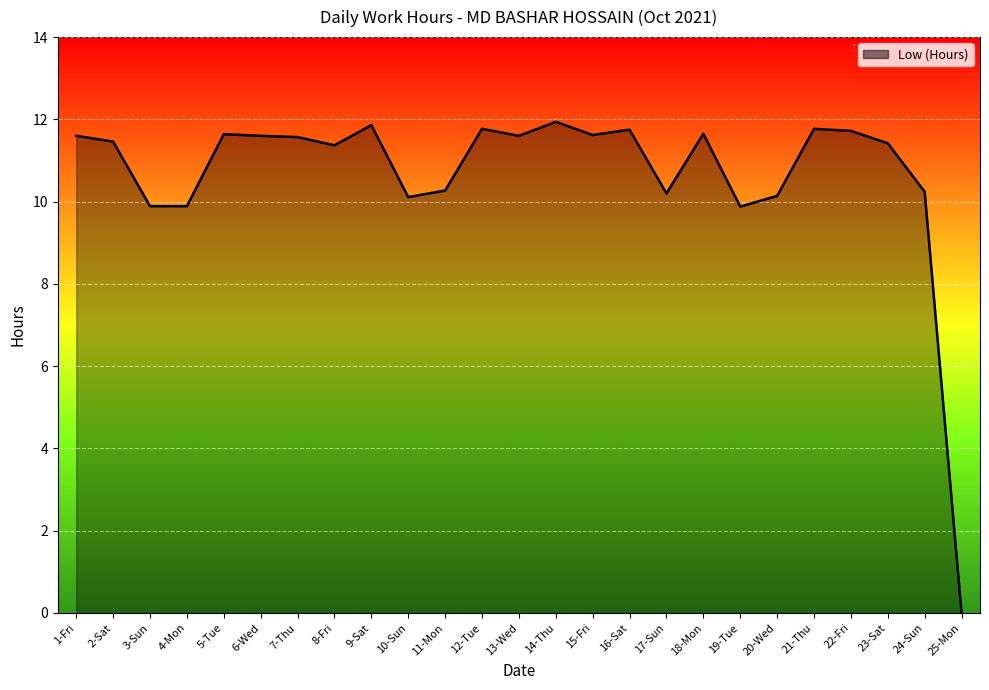

What position from the right is 2-Sat?

24